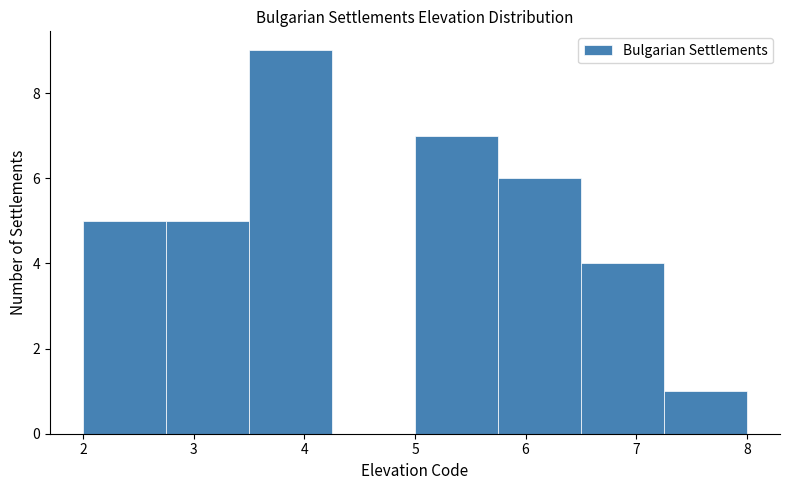

Reading left to right, transcribe this chart: for each bar, give the range it covers on the x-axis and its height. Neither the bar edges nor the heights are printed on the chart, so give them approximately, as read against the axes.

2.00 to 2.75: 5
2.75 to 3.50: 5
3.50 to 4.25: 9
4.25 to 5.00: 0
5.00 to 5.75: 7
5.75 to 6.50: 6
6.50 to 7.25: 4
7.25 to 8.00: 1